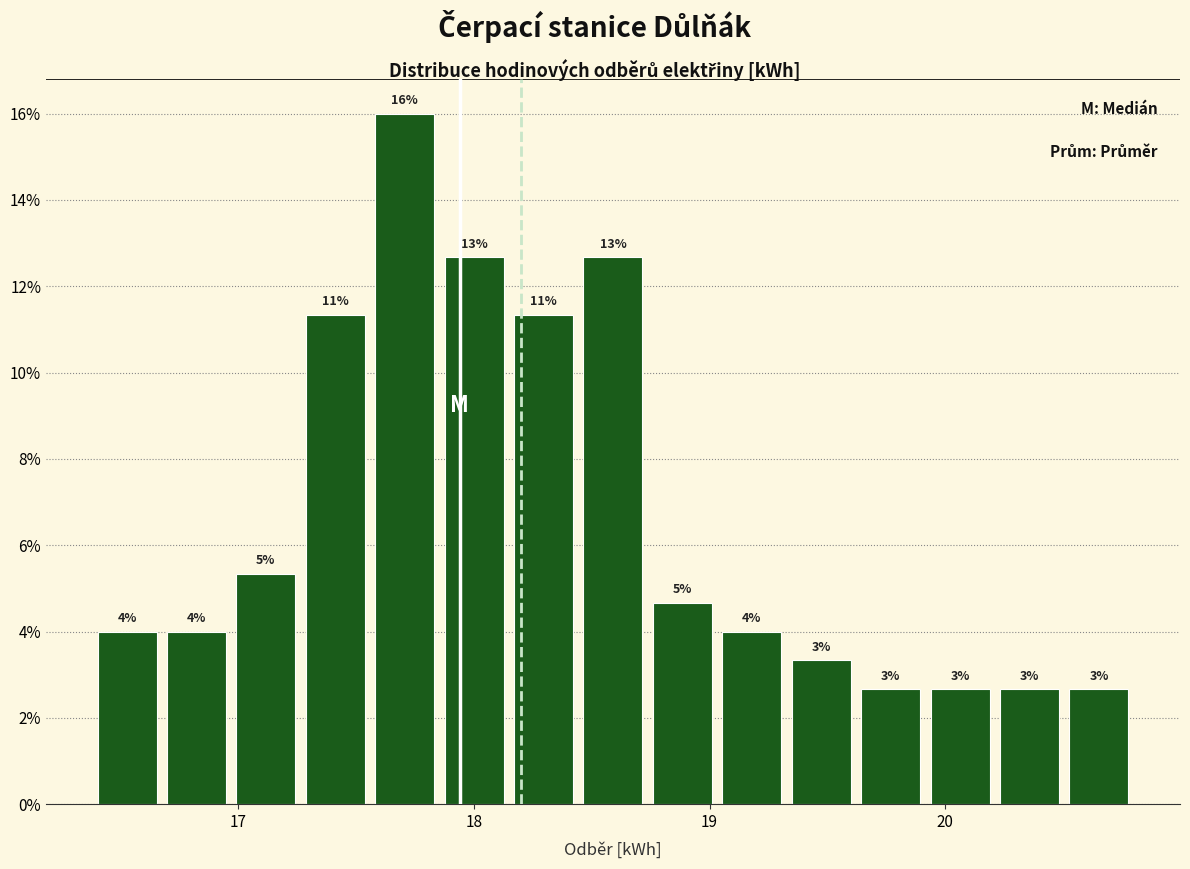

Read against the x-axis, roughly where is the centre of the tallest bar?

17.7